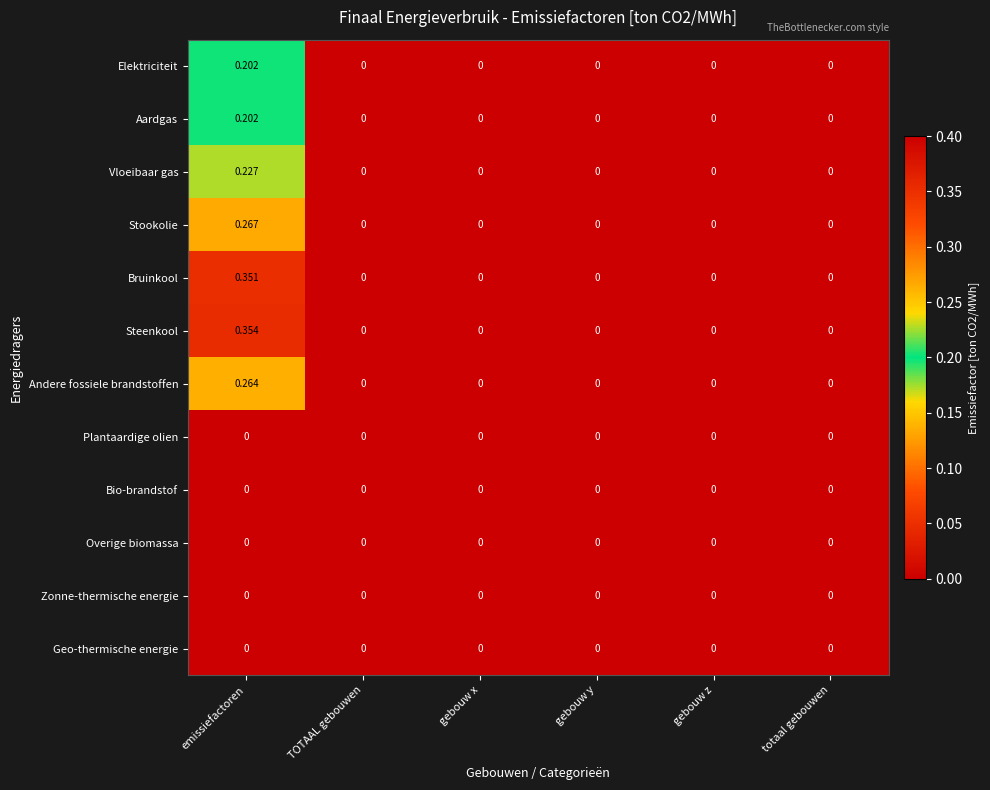

At which category is the sum across all series the highest?

emissiefactoren